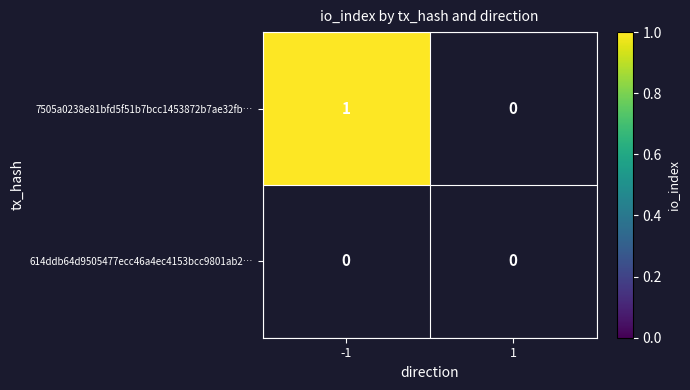

How many 614ddb64d9505477ecc46a4ec4153bcc9801ab2 values are between 0 and 1?

2